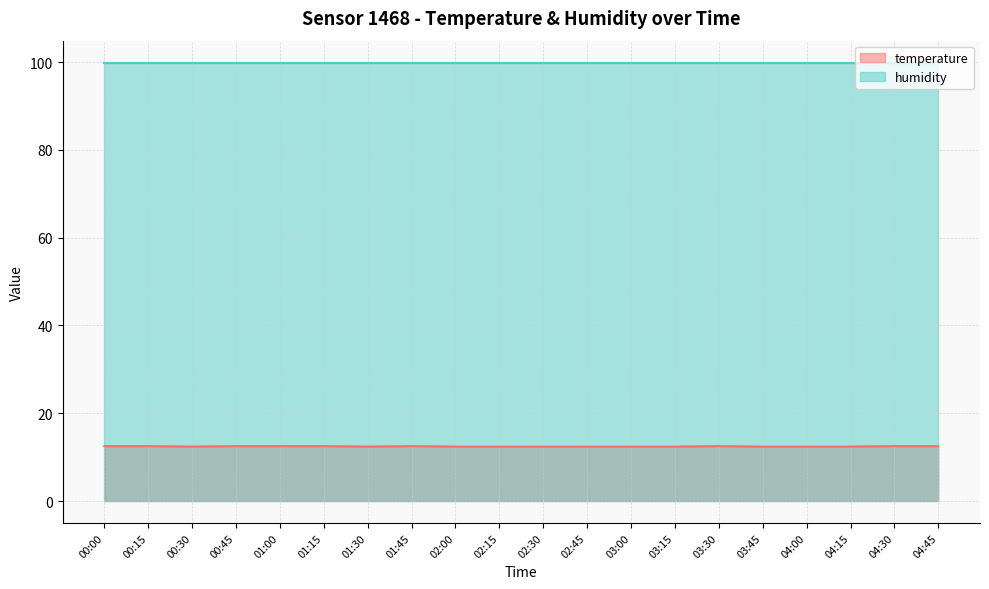

What is the sum of the values at 02:15 and 00:00?

24.9